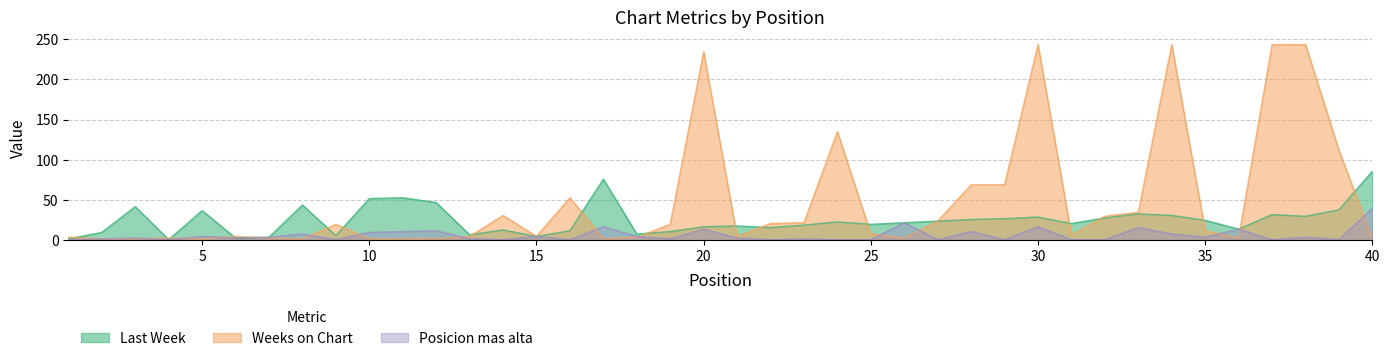

What are all the series names shown in the legend?

Last Week, Weeks on Chart, Posicion mas alta